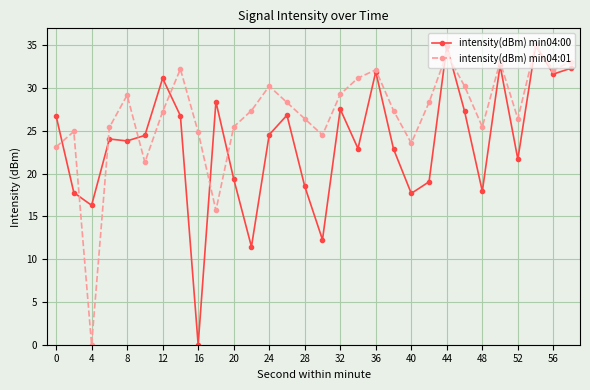

At how many categories does at least one series exceed 1?

30